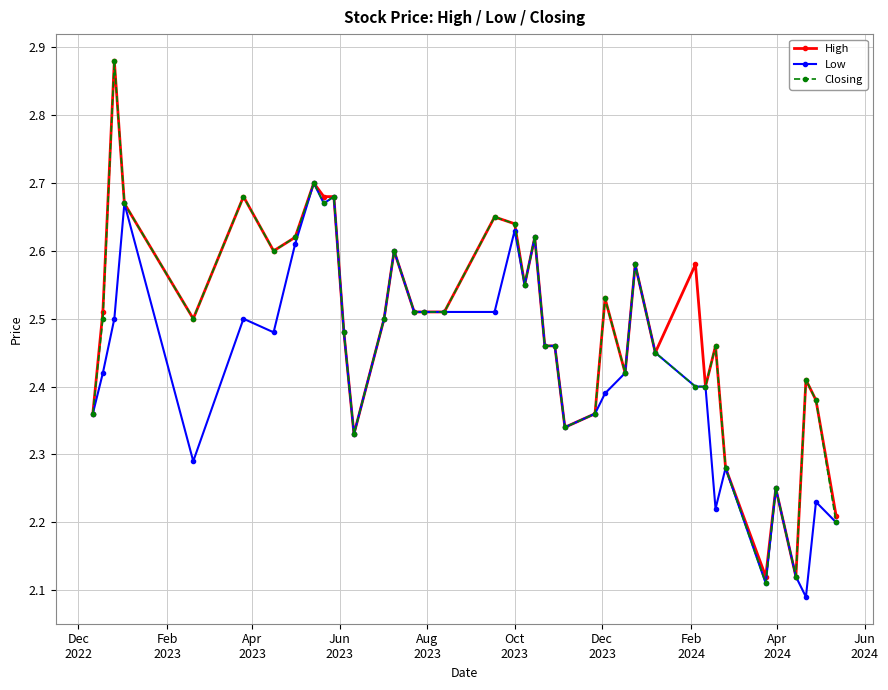

True or false: Closing has more than 2 interior local peaks.

True